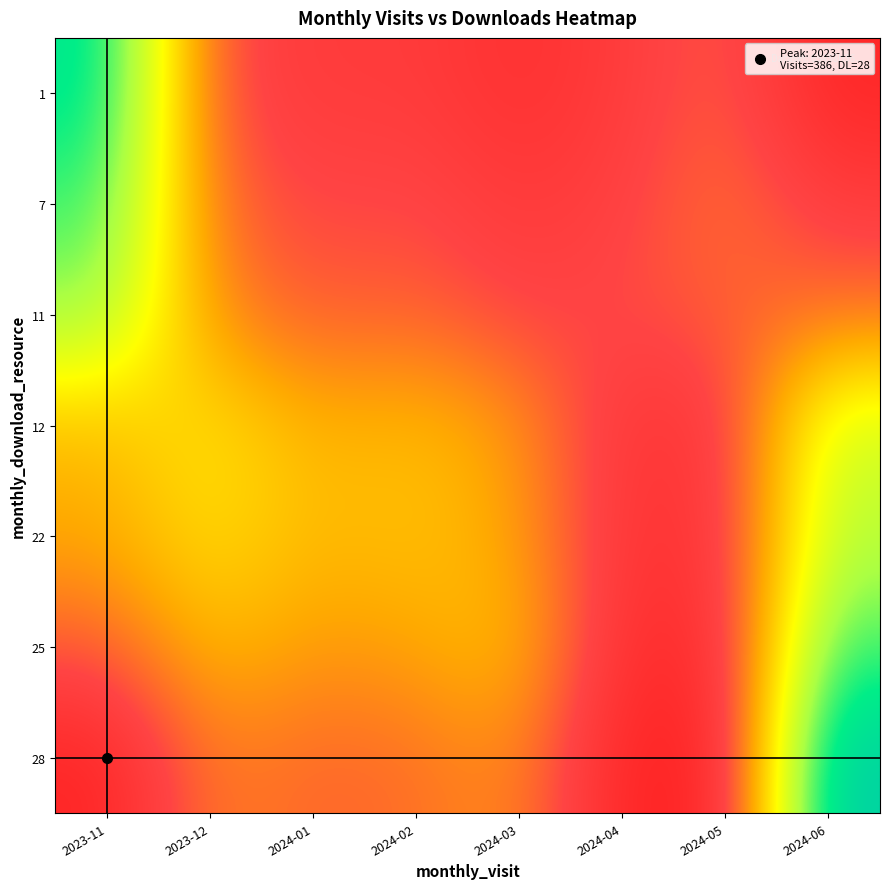

Which category has the lowest value across all series?

2024-05